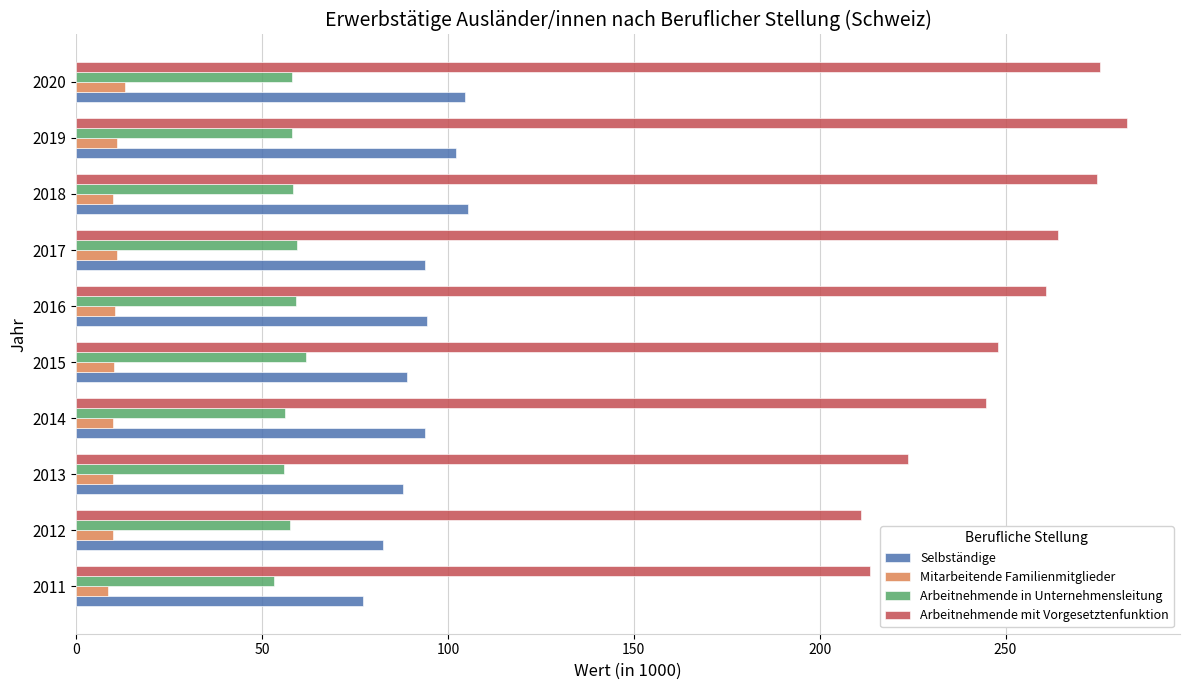

What is the maximum value shown in the chart?

282.8